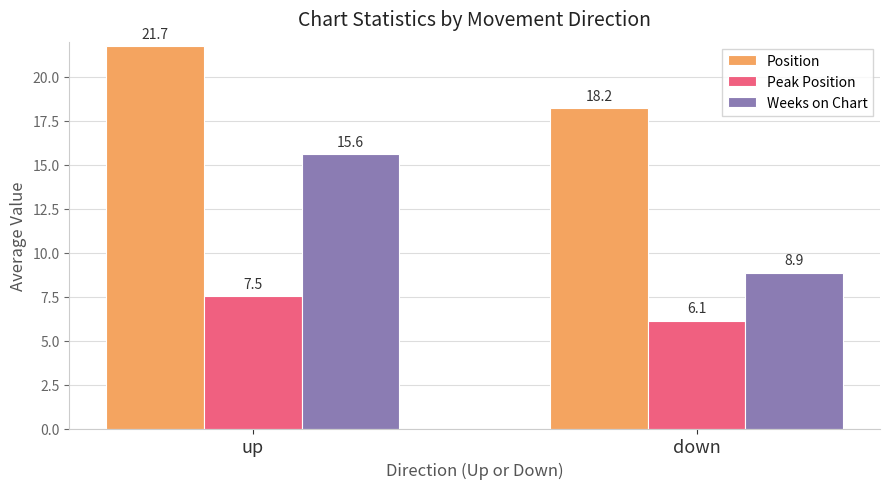

How many bars are there in total?

6